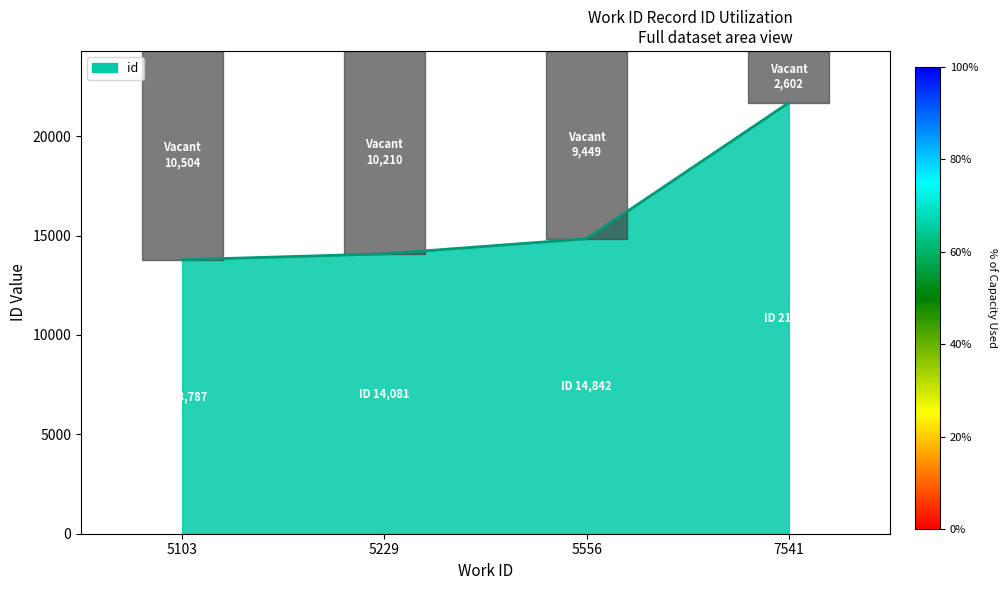

What is the average value?

16100